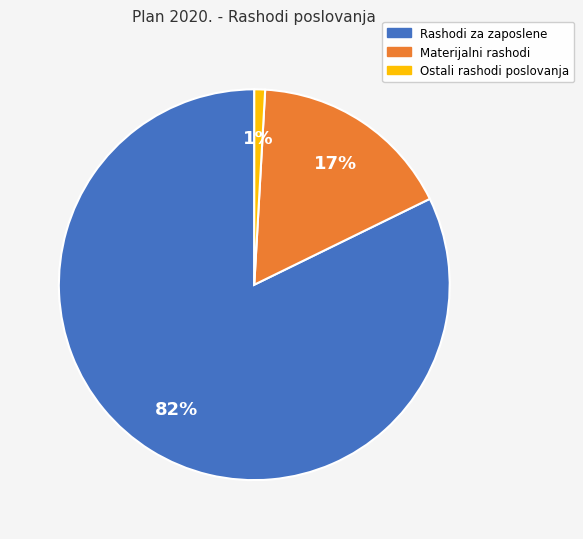

How many segments does this pie chart have?

3